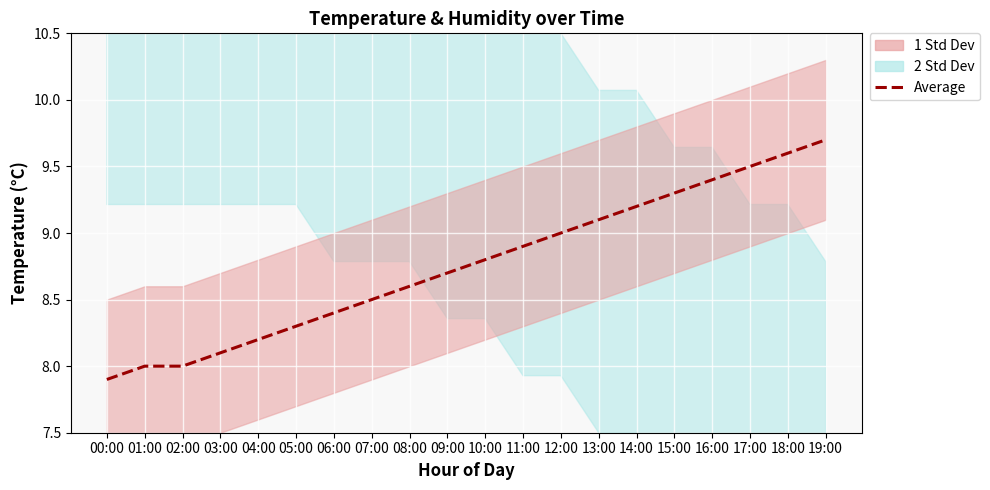

The value at 16:00 is 9.4. True or false?

True